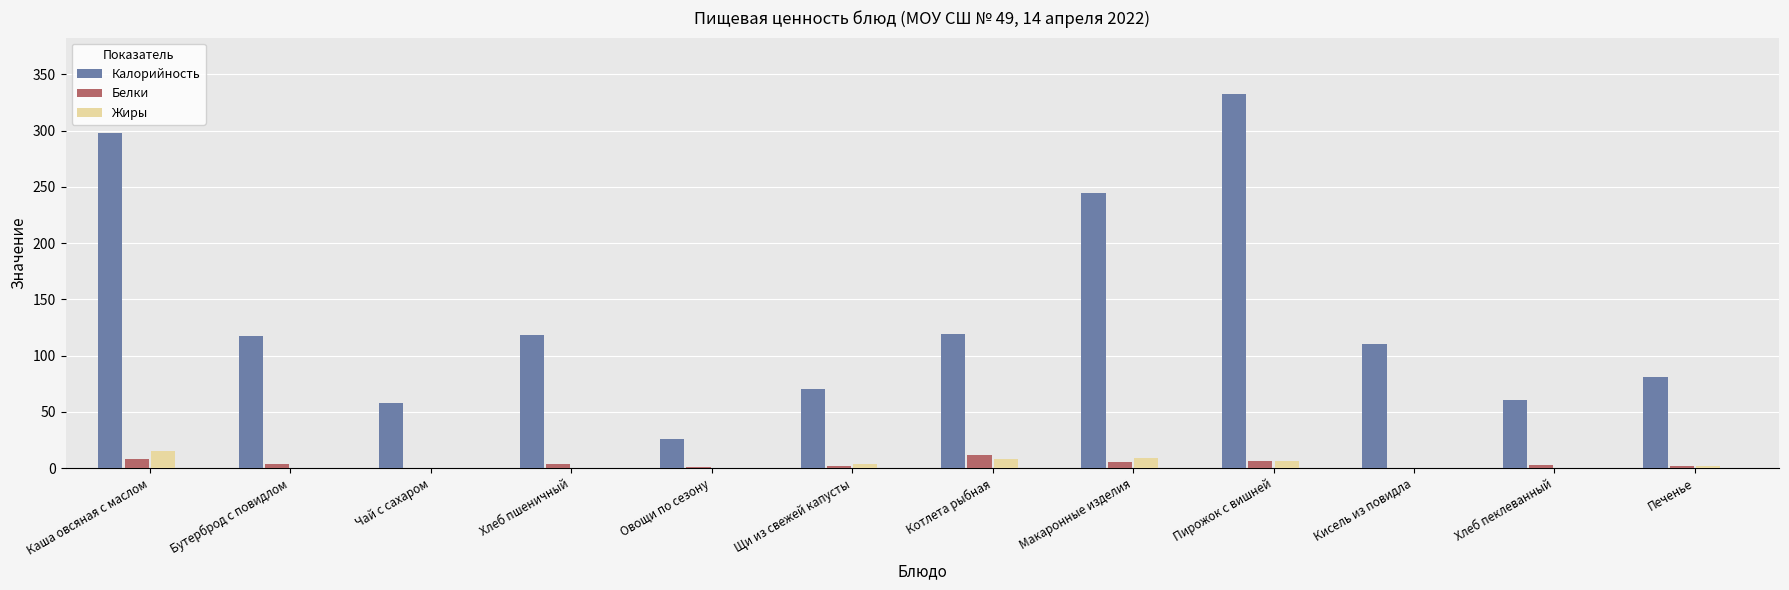

At which label does Белки reach its peak?

Котлета рыбная